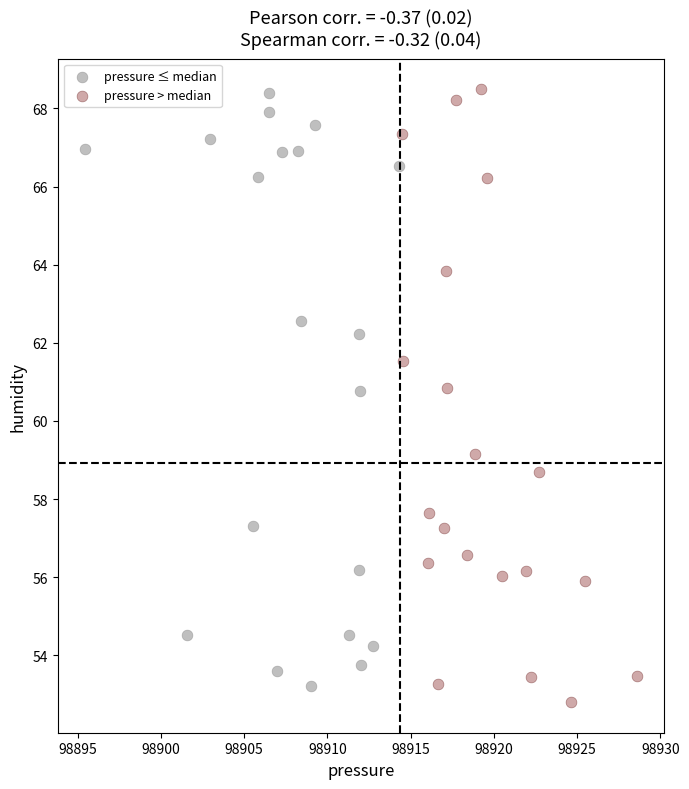

Which series reaches the minimum Y coordinate?

pressure > median